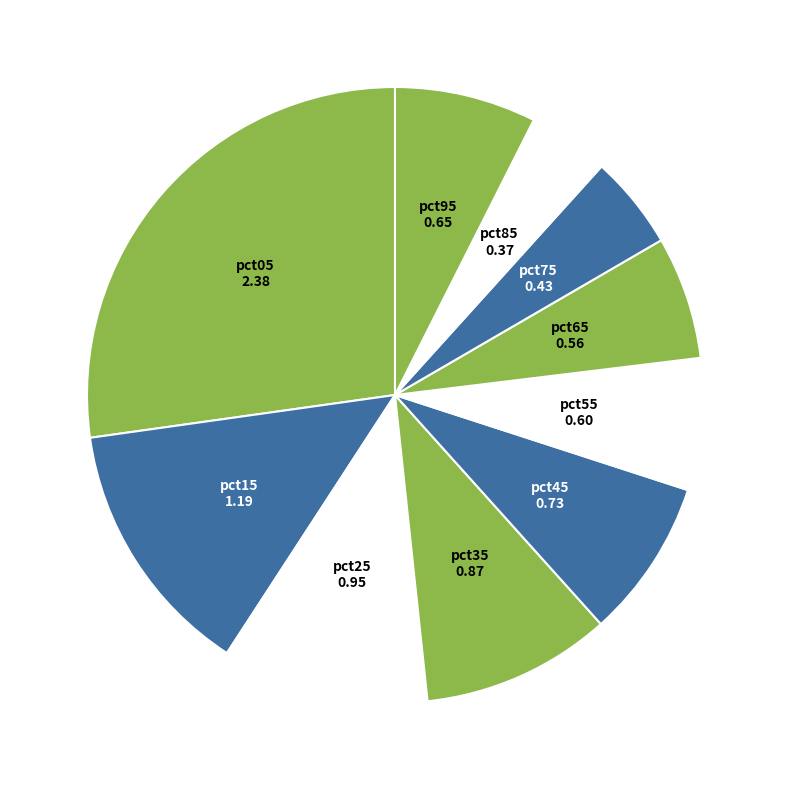

How many segments does this pie chart have?

10